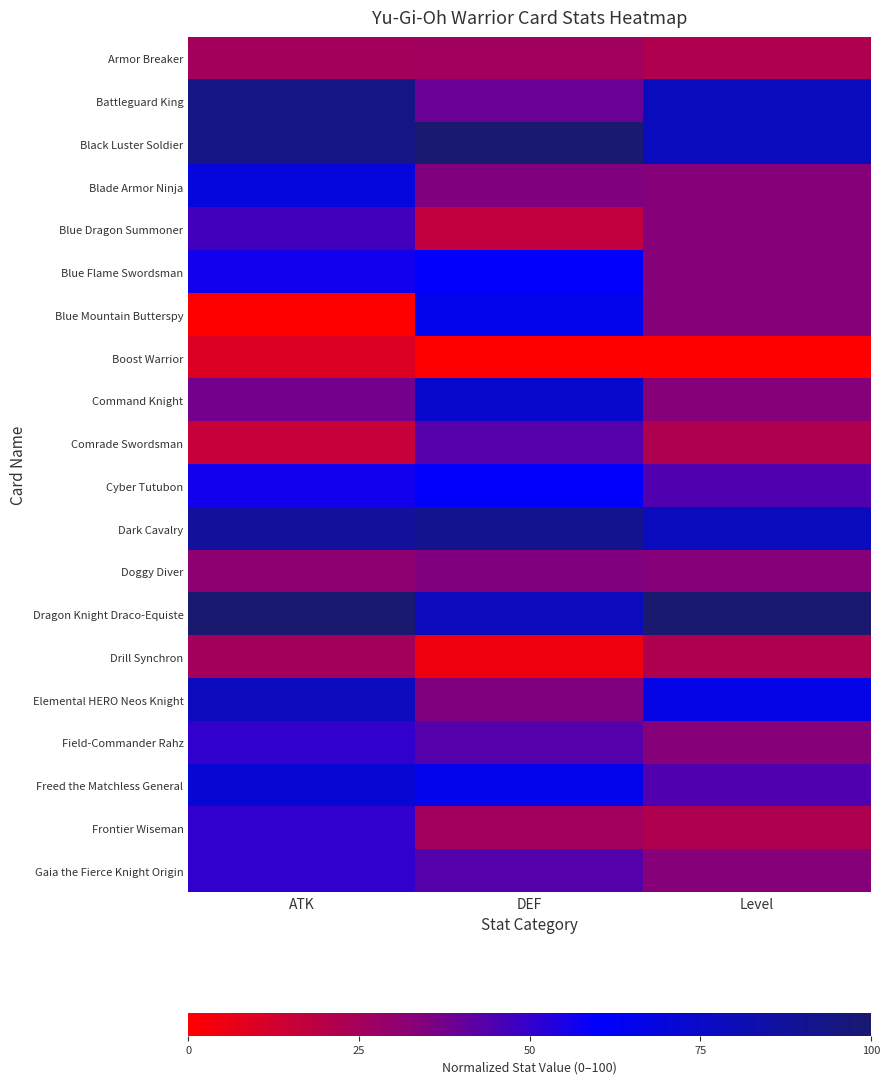

Which series has the largest total across all categories?

Dragon Knight Draco-Equiste